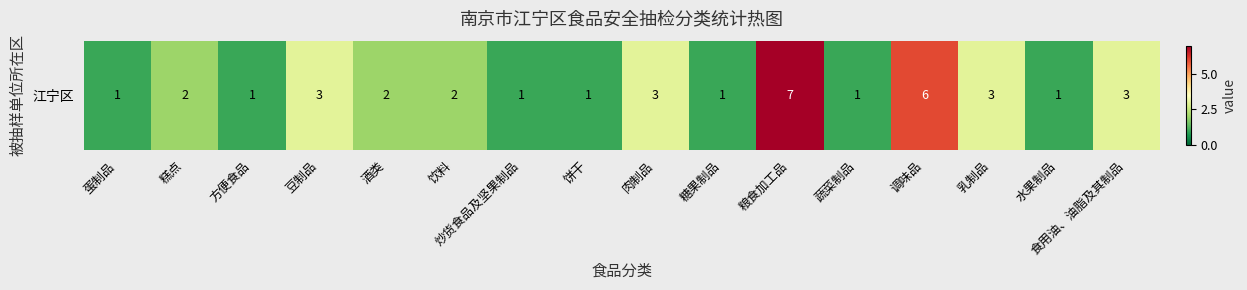

The chart shows a value of 3 at 食用油、油脂及其制品. True or false?

True